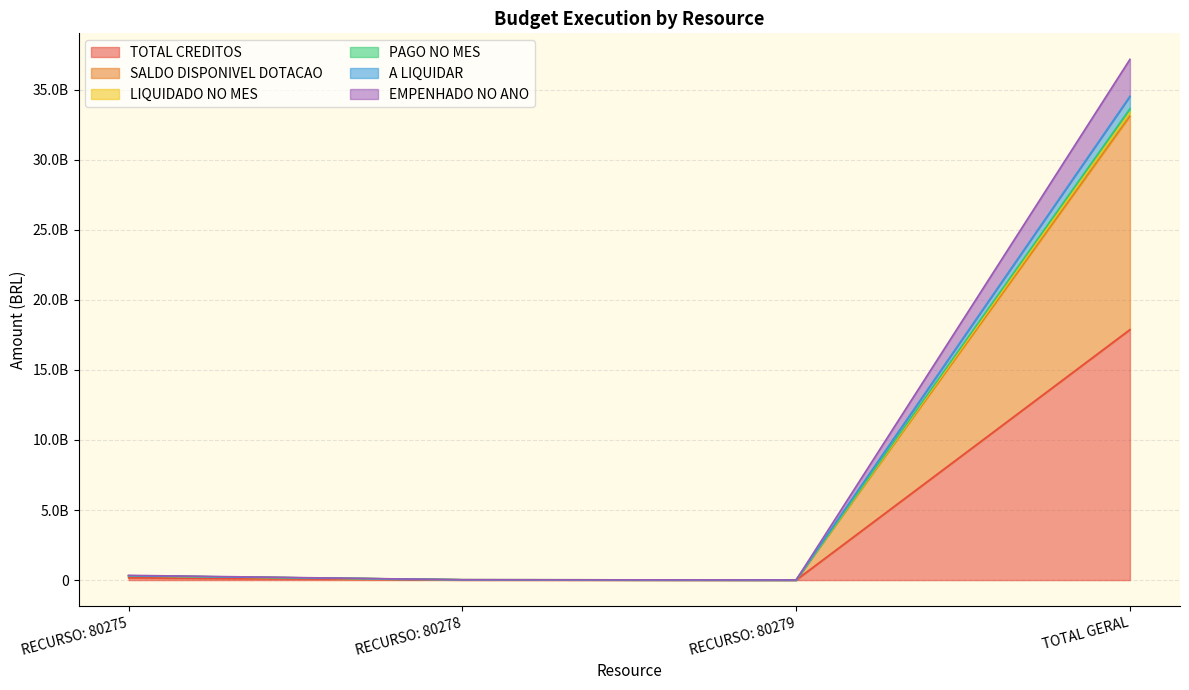

At which category does A LIQUIDAR reach its first local valley?

RECURSO: 80279